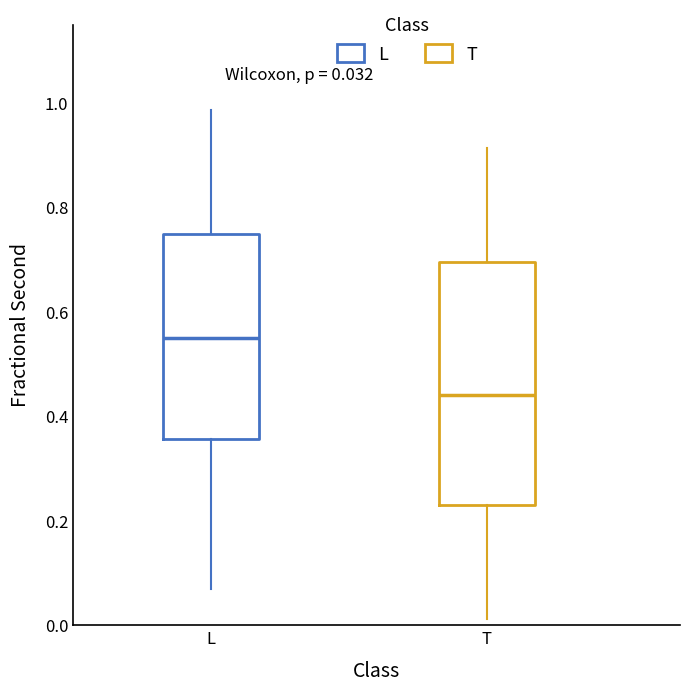

Comparing the boxes themselves (not the whiskers), which one is the tallest?

T